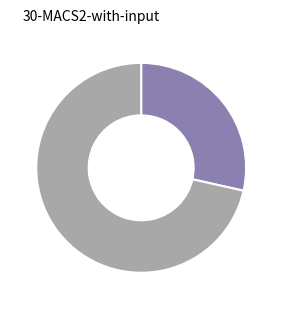

Count the number of slices in the pie.

2